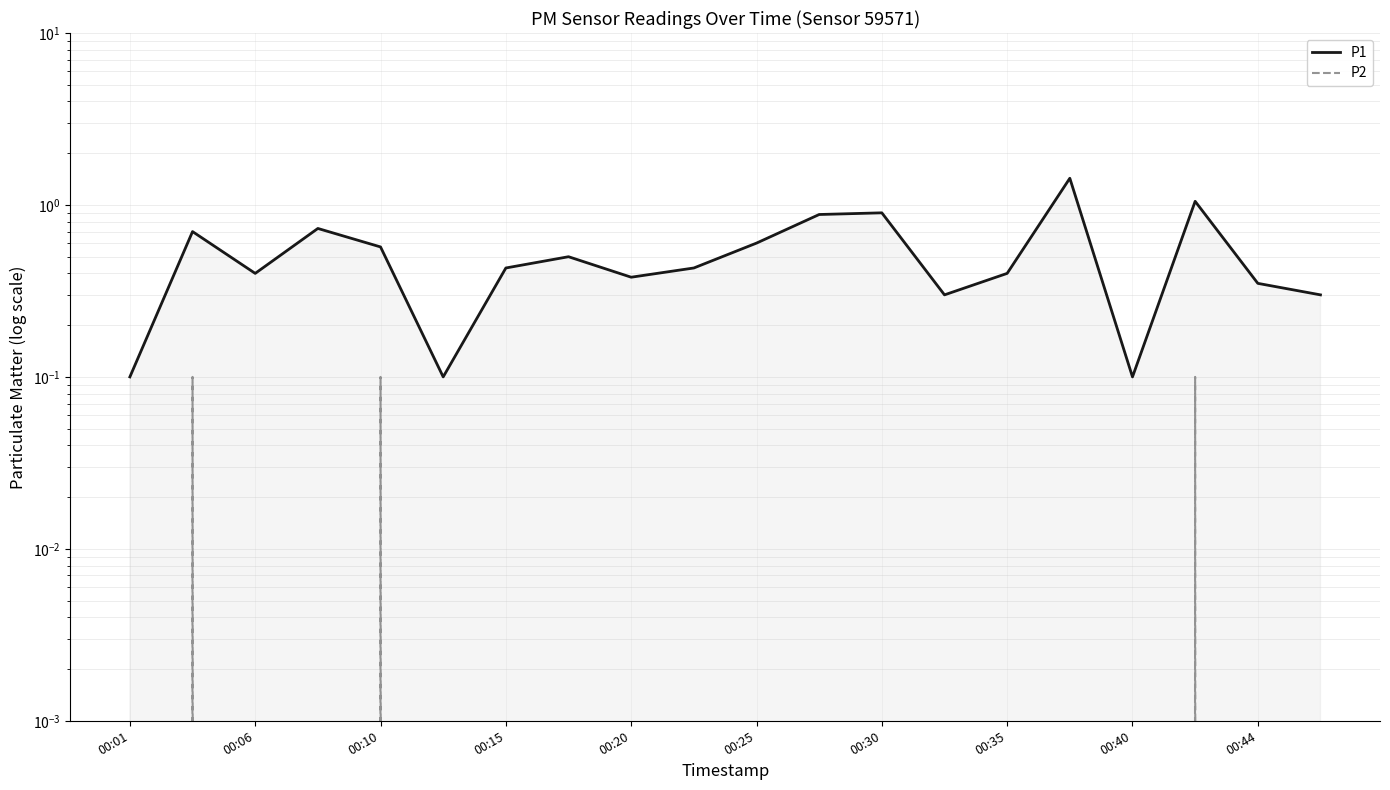

True or false: P1 has a value of 0.4 at 00:10.

False